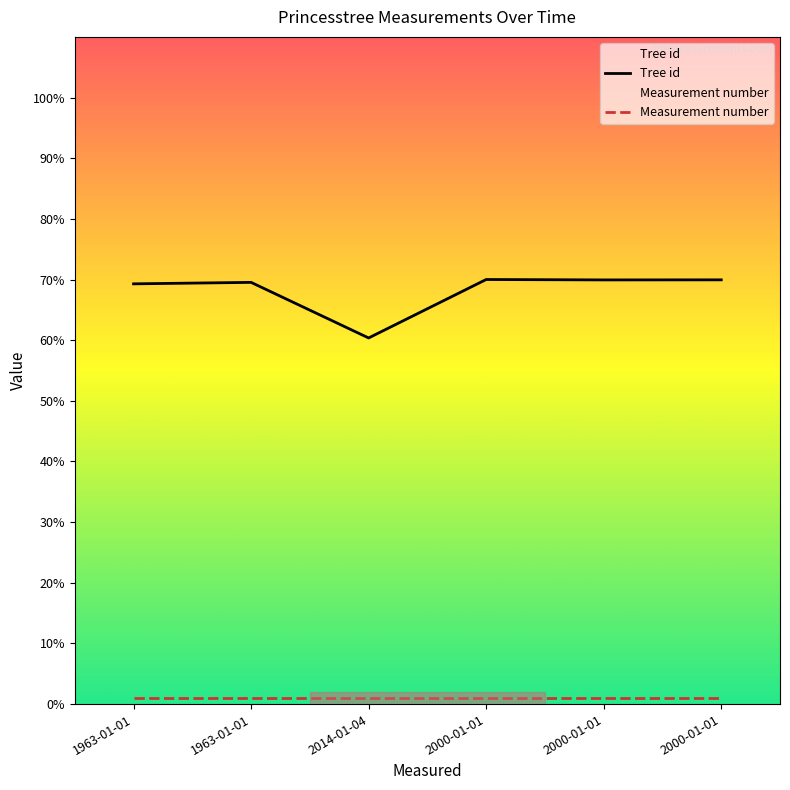

Is the value of Tree id at 2000-01-01 greater than the value of Measurement number at 1963-01-01?

Yes